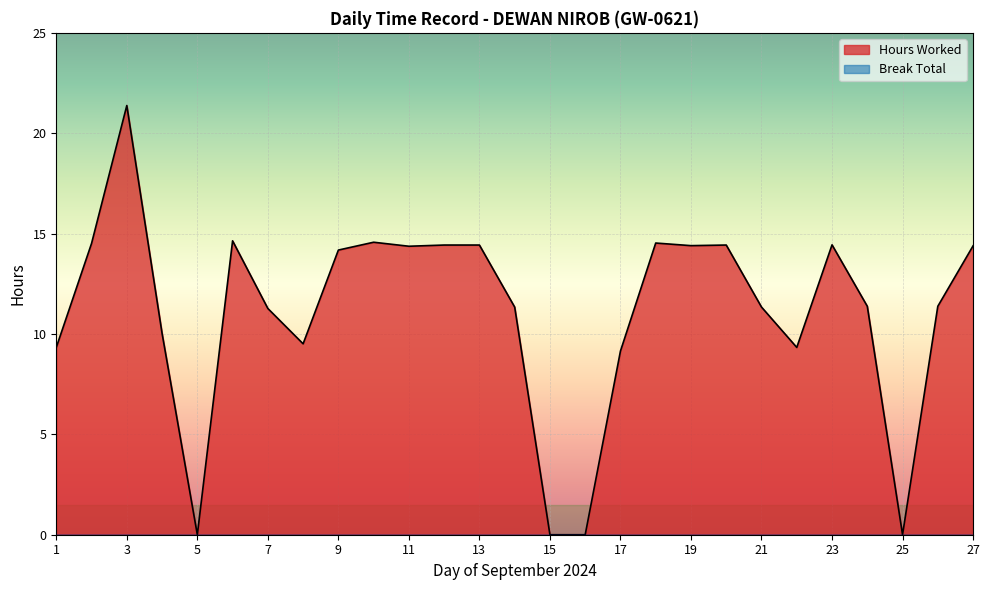

What is the change in value from 2 to 13?

-0.1